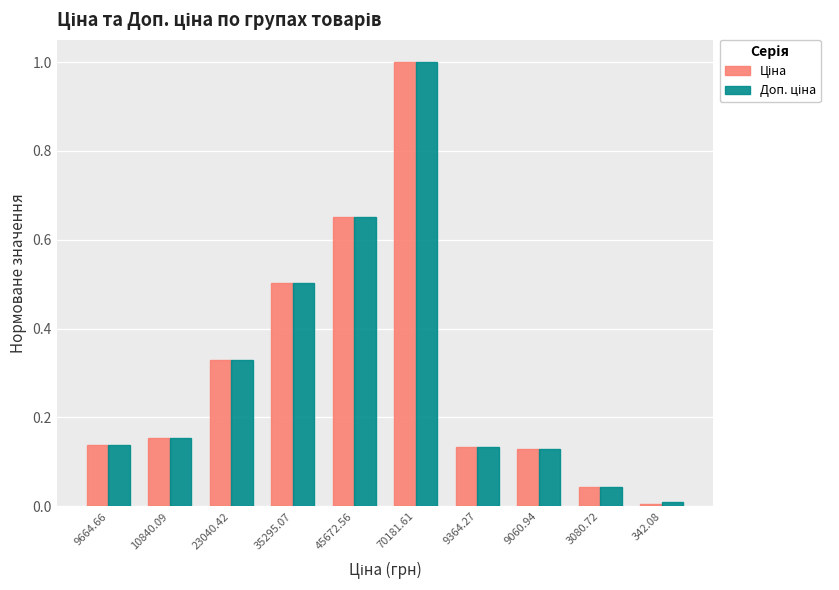

What is the label of the 7th bar from the left?

9364.27